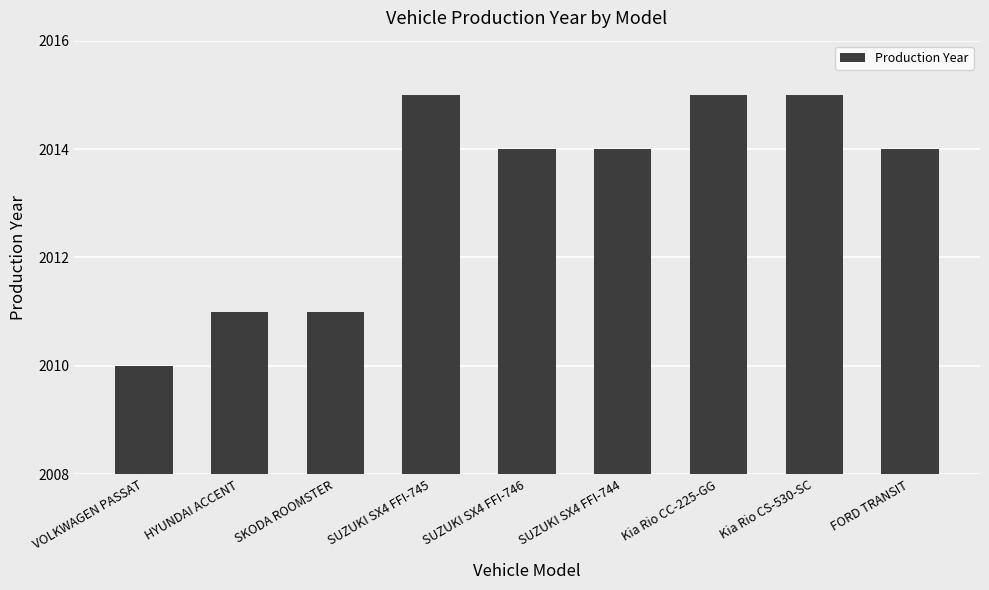

What is the average value?

2013